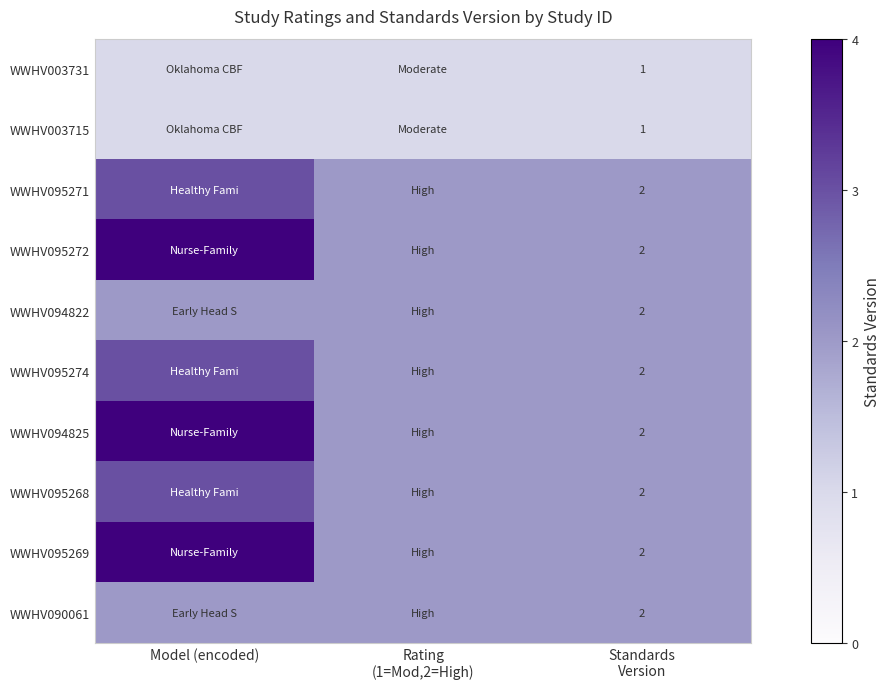

Which has a higher value, Model (encoded) or Rating
(1=Mod,2=High)?

Model (encoded)